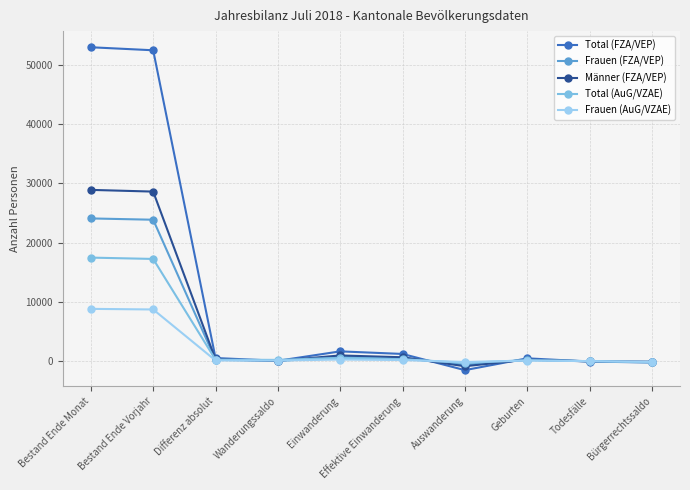

What is the minimum value for Männer (FZA/VEP)?

-876